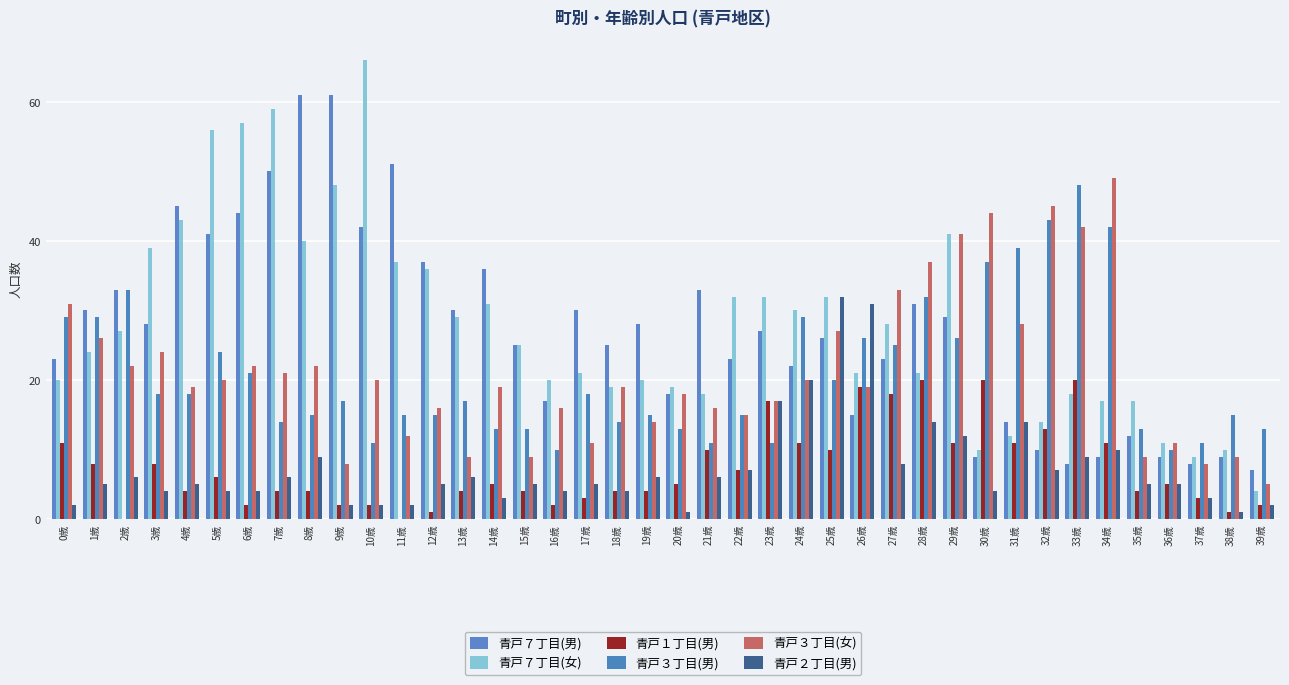

What is the difference between the 青戸２丁目(男) values at 37歳 and 25歳?

29